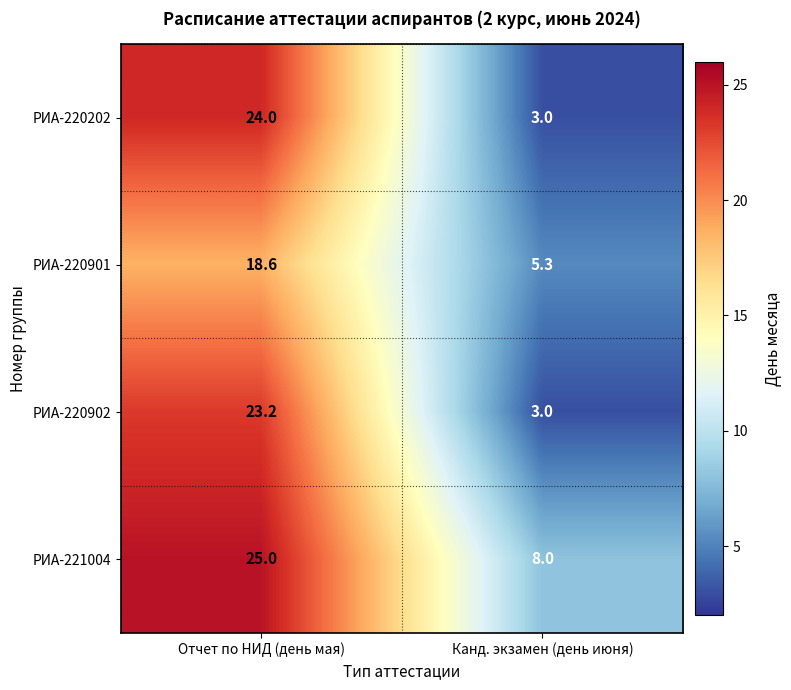

What is the average value of the РИА-220901 series?

12.0